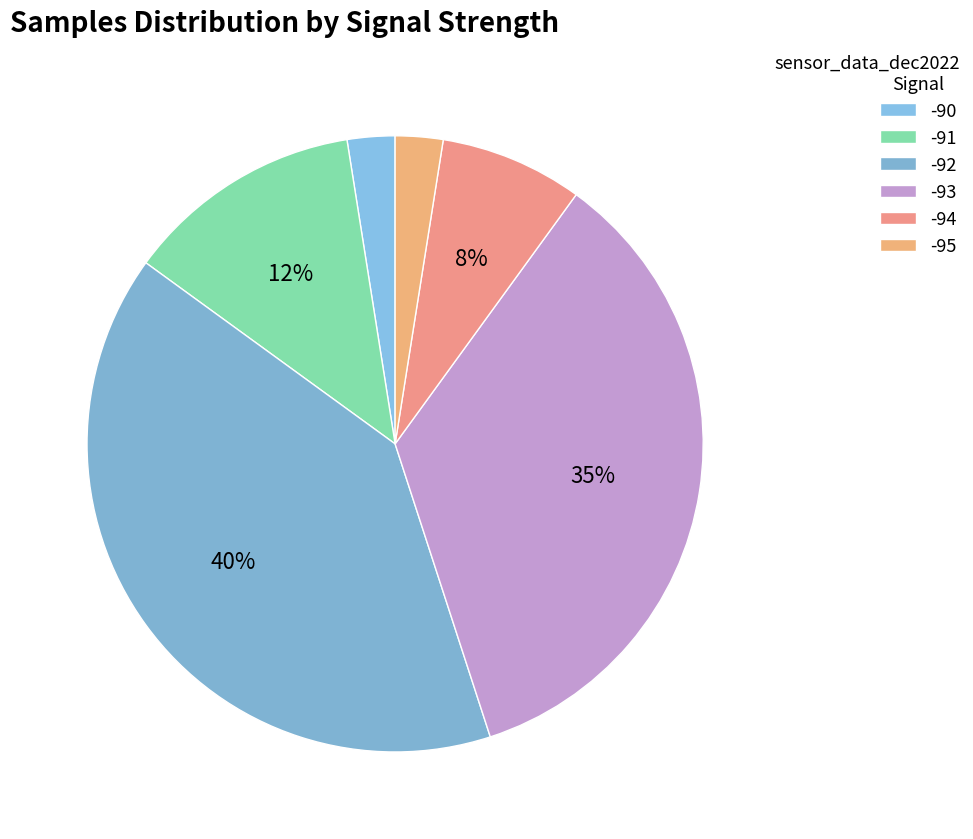

To the nearest percent, what is the average slice percentage?

17%